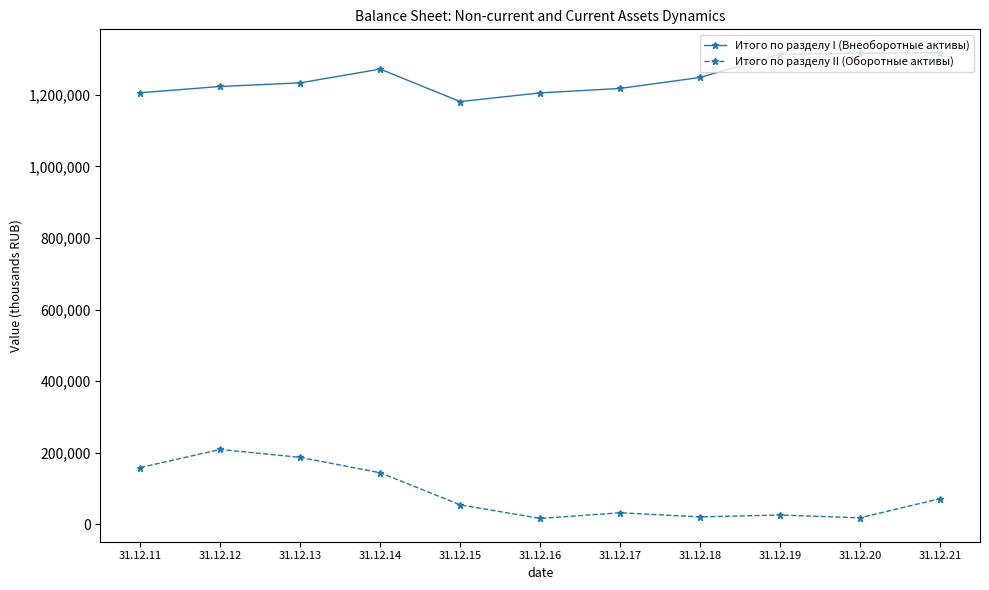

Rank the series at 31.12.16 from lowest to highest value.

Итого по разделу II (Оборотные активы), Итого по разделу I (Внеоборотные активы)